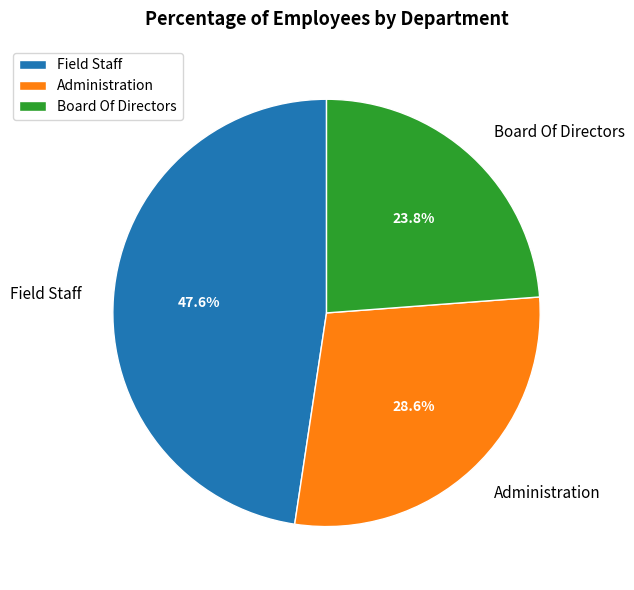

Which has a higher value, Administration or Field Staff?

Field Staff